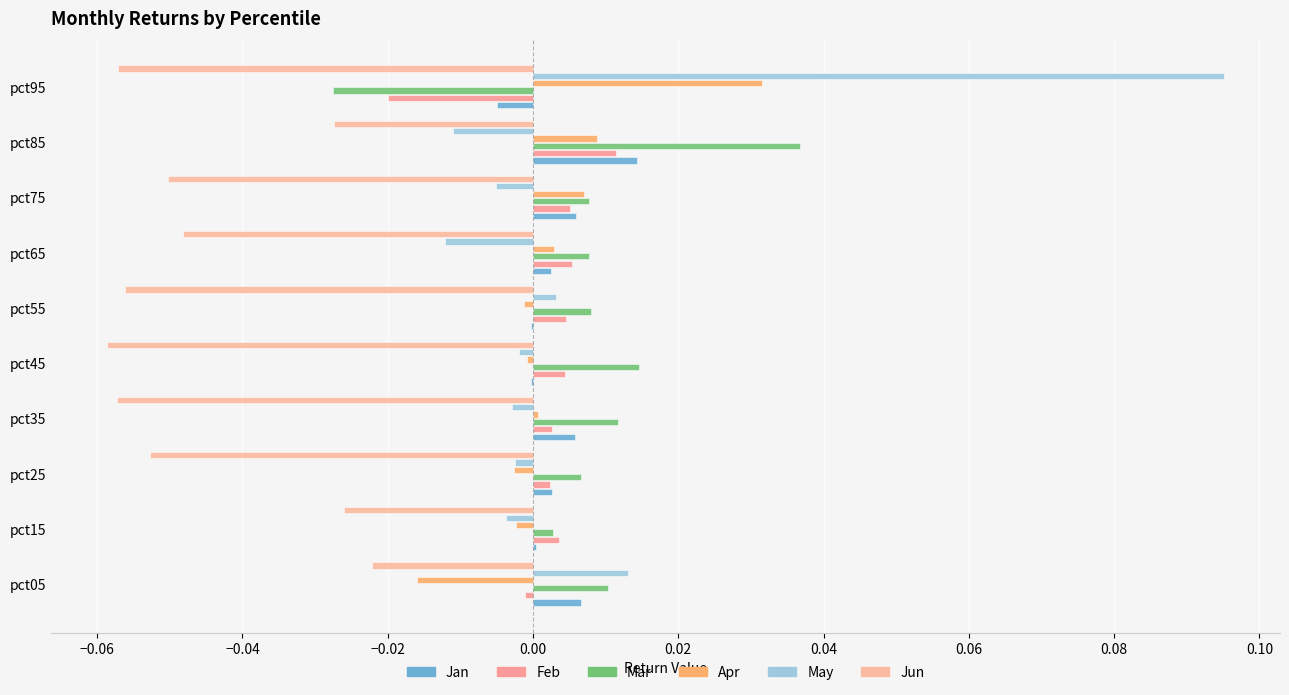

Reading left to right, what are all the values shown in this chart?

Jan: 0.0	0.0	0.0	0.0	-0.0	-0.0	0.0	0.0	0.0	-0.0
Feb: -0.0	0.0	0.0	0.0	0.0	0.0	0.0	0.0	0.0	-0.0
Mar: 0.0	0.0	0.0	0.0	0.0	0.0	0.0	0.0	0.0	-0.0
Apr: -0.0	-0.0	-0.0	0.0	-0.0	-0.0	0.0	0.0	0.0	0.0
May: 0.0	-0.0	-0.0	-0.0	-0.0	0.0	-0.0	-0.0	-0.0	0.1
Jun: -0.0	-0.0	-0.1	-0.1	-0.1	-0.1	-0.0	-0.1	-0.0	-0.1